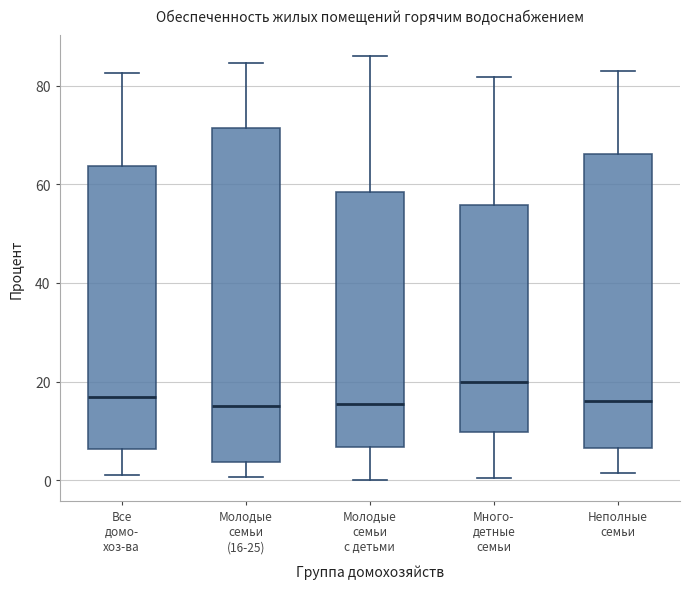

Reading left to right, read every box against the y-axis: the position of its median line, the range the box covers, and the ends of its whiskers. The values are not printed on the chart, so give them approximately, as read against the axis.

Все домо- хоз-ва: median 16, box 6 to 64, whiskers 2 to 82
Молодые семьи (16-25): median 14, box 4 to 72, whiskers 0 to 84
Молодые семьи с детьми: median 16, box 6 to 58, whiskers 0 to 86
Много- детные семьи: median 20, box 10 to 56, whiskers 0 to 82
Неполные семьи: median 16, box 6 to 66, whiskers 2 to 84